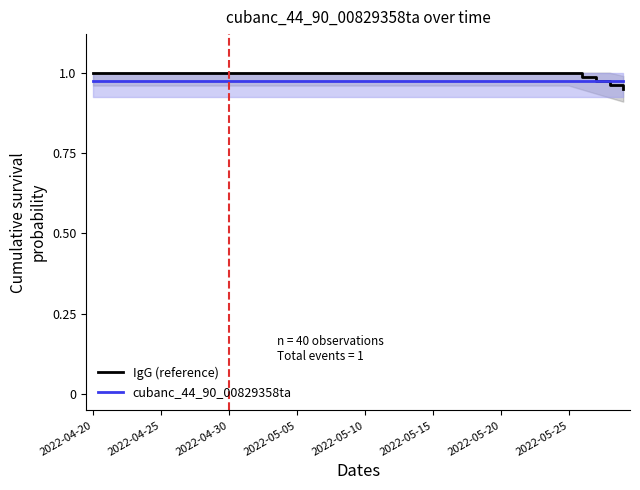

Where is cubanc_44_90_00829358ta nearest to the value 0?

2022-04-20